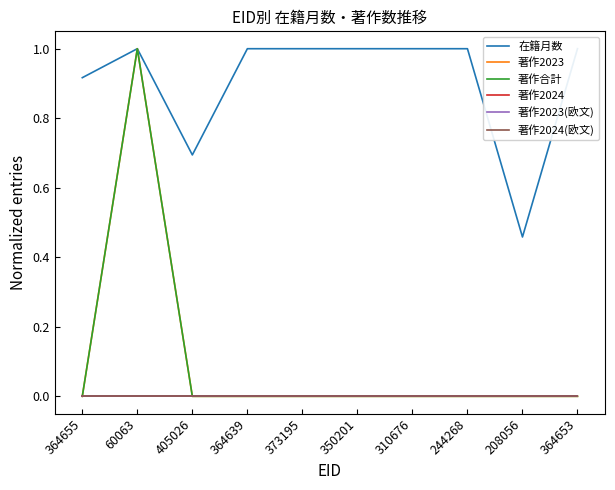

At which category does 在籍月数 reach its first local peak?

60063